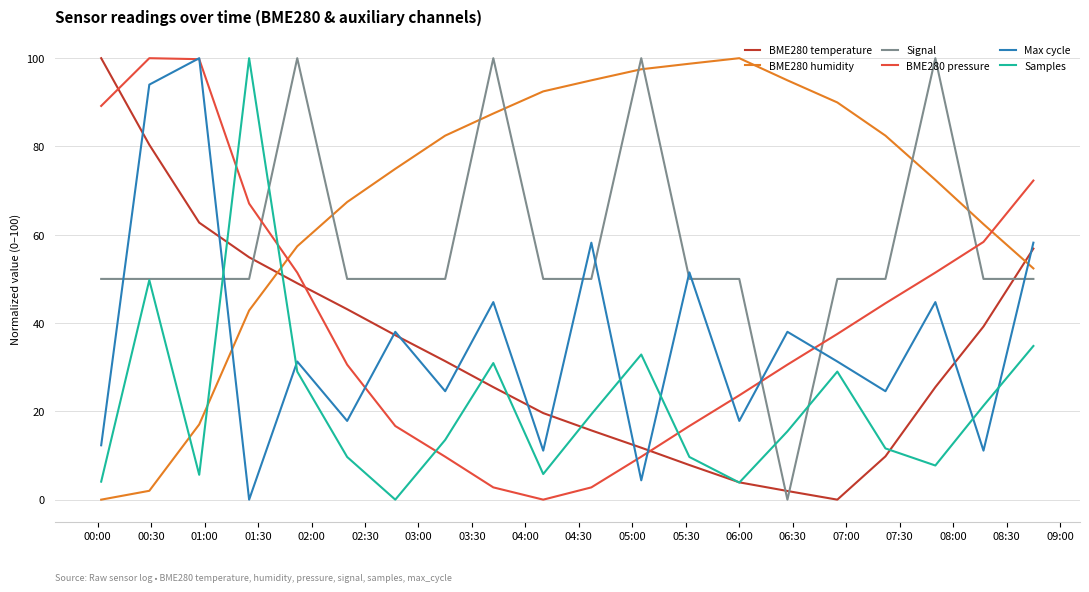

After their last crossing, which series has the higher values: BME280 pressure or Samples?

BME280 pressure